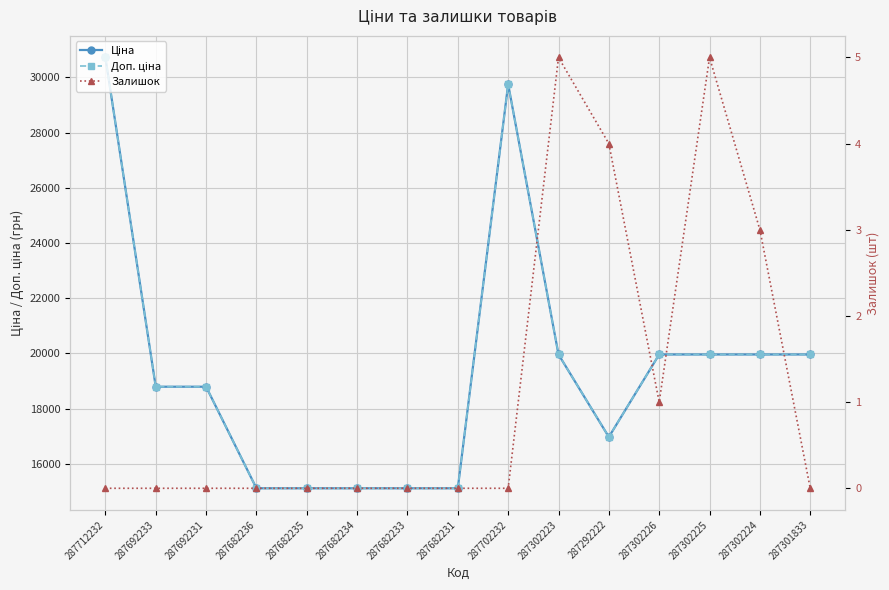

Reading left to right, transcribe all the data shown in this chart.

Ціна: 287712232=30717.1	287692233=18796.8	287692231=18796.8	287682236=15120.0	287682235=15120.0	287682234=15120.0	287682233=15120.0	287682231=15120.0	287702232=29747.2	287302223=19964.2	287292222=16976.3	287302226=19964.2	287302225=19964.2	287302224=19964.2	287301833=19964.2
Доп. ціна: 287712232=30717.1	287692233=18796.8	287692231=18796.8	287682236=15120.0	287682235=15120.0	287682234=15120.0	287682233=15120.0	287682231=15120.0	287702232=29747.2	287302223=19964.2	287292222=16976.3	287302226=19964.2	287302225=19964.2	287302224=19964.2	287301833=19964.2
Залишок: 287712232=0.0	287692233=0.0	287692231=0.0	287682236=0.0	287682235=0.0	287682234=0.0	287682233=0.0	287682231=0.0	287702232=0.0	287302223=5.0	287292222=4.0	287302226=1.0	287302225=5.0	287302224=3.0	287301833=0.0